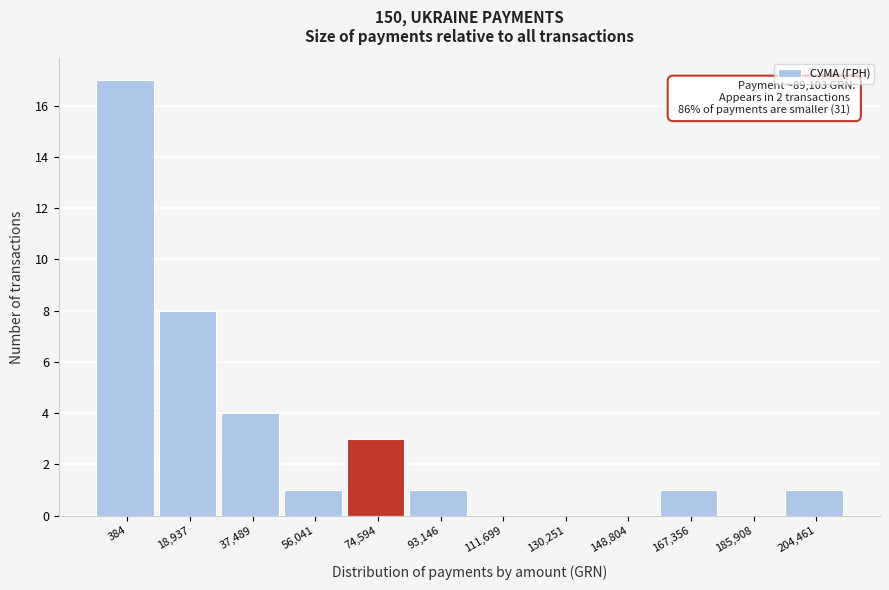

Reading left to right, list all the values displayed in this chart.

384=17	18,937=8	37,489=4	56,041=1	74,594=3	93,146=1	111,699=0	130,251=0	148,804=0	167,356=1	185,908=0	204,461=1